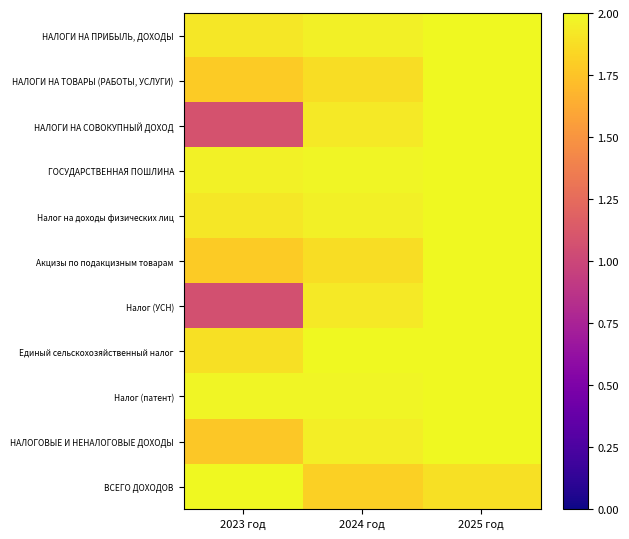

At which category does the chart reach its minimum across all series?

2023 год